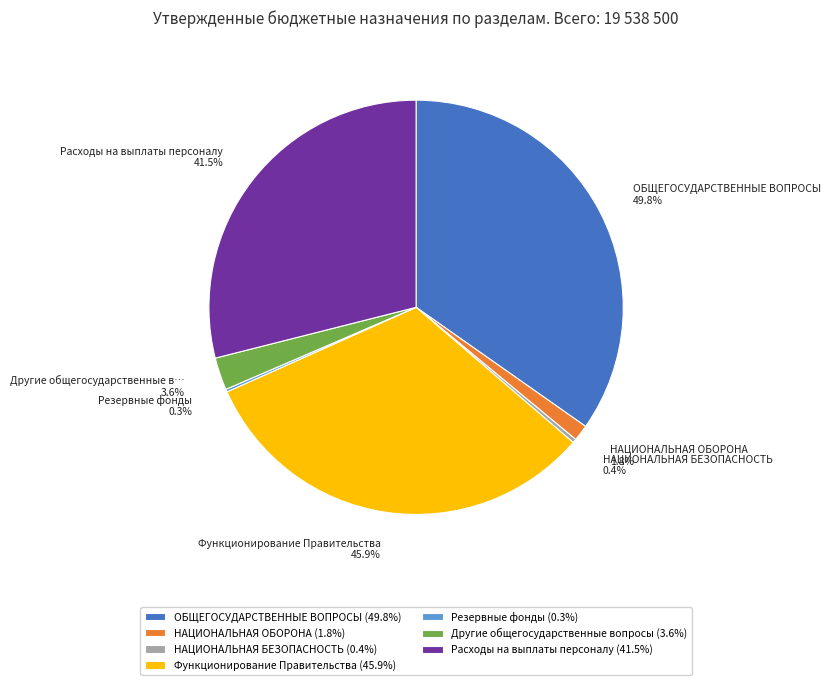

Is the sum of Другие общегосударственные вопросы and Функционирование Правительства greater than half?

No